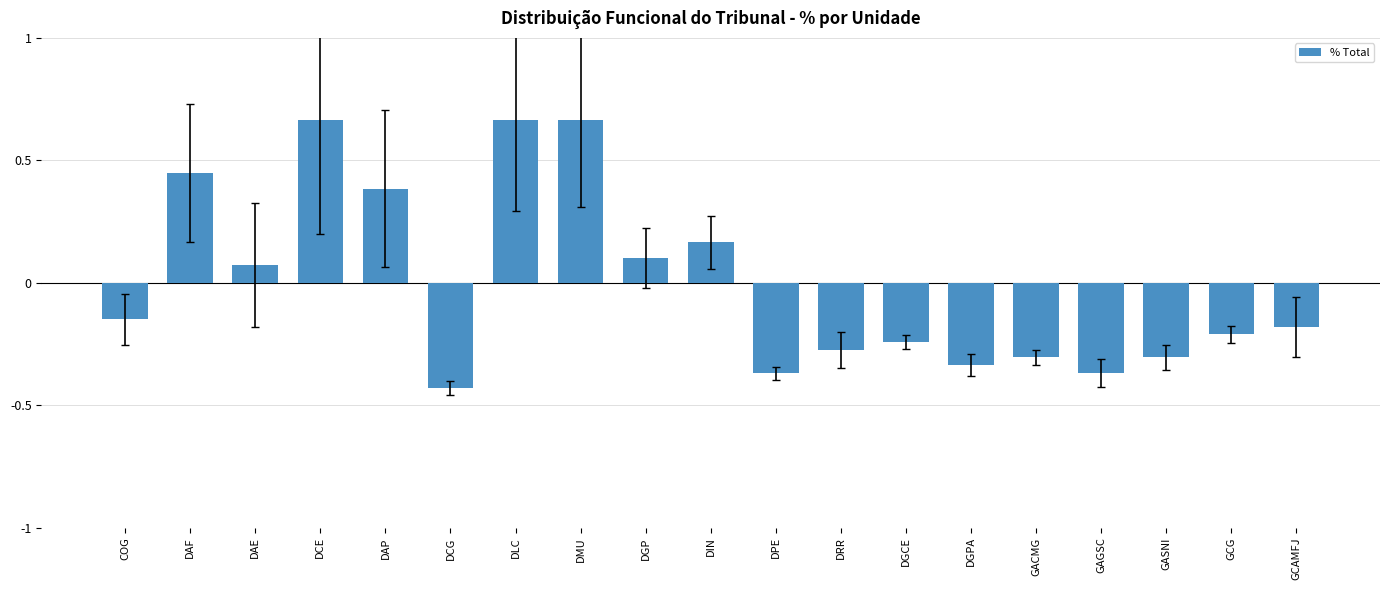

True or false: the data shows 0.3 at DCE.

False